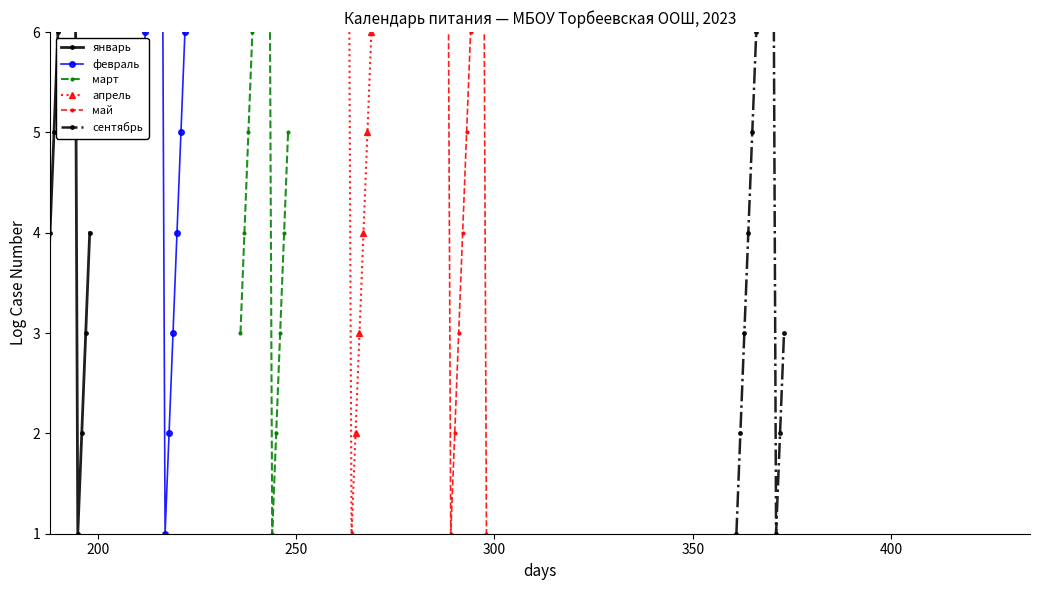

How many data points in сентябрь are less than 4?

6